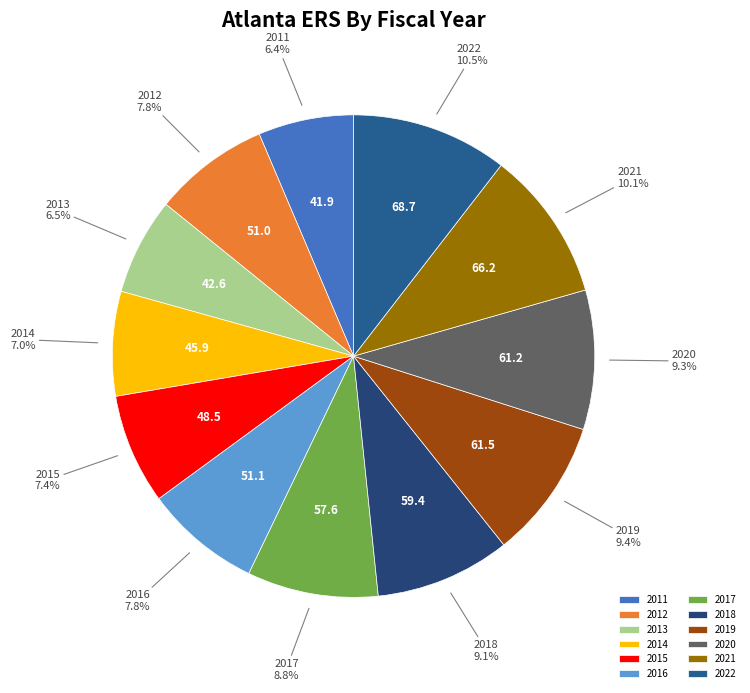

Approximately how many times larger is the value at 2021 compared to 2020?

1.1